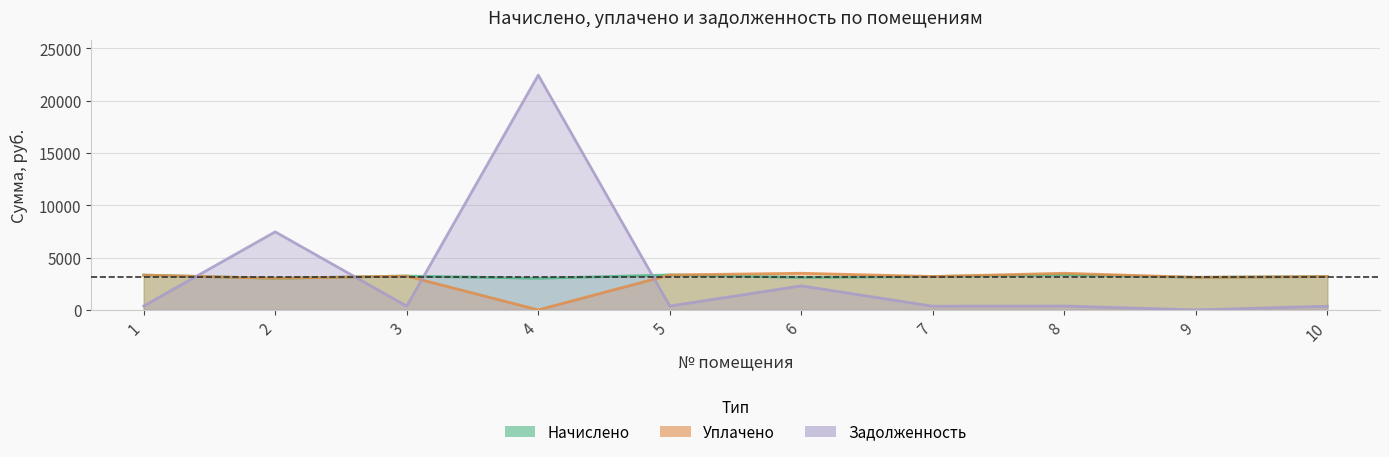

True or false: начислено and уплачено intersect in this chart.

True